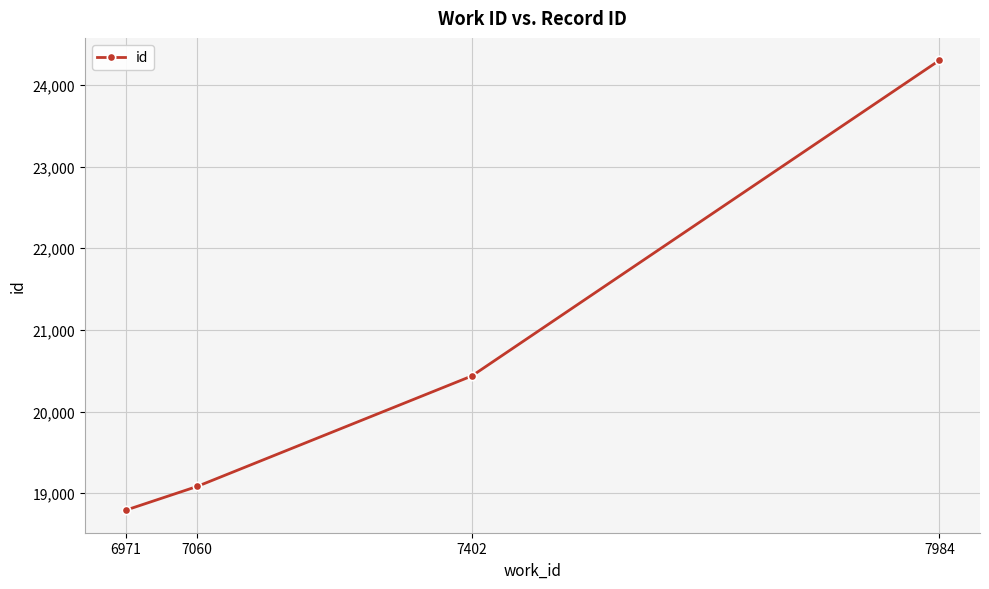

What is the average value?

20653